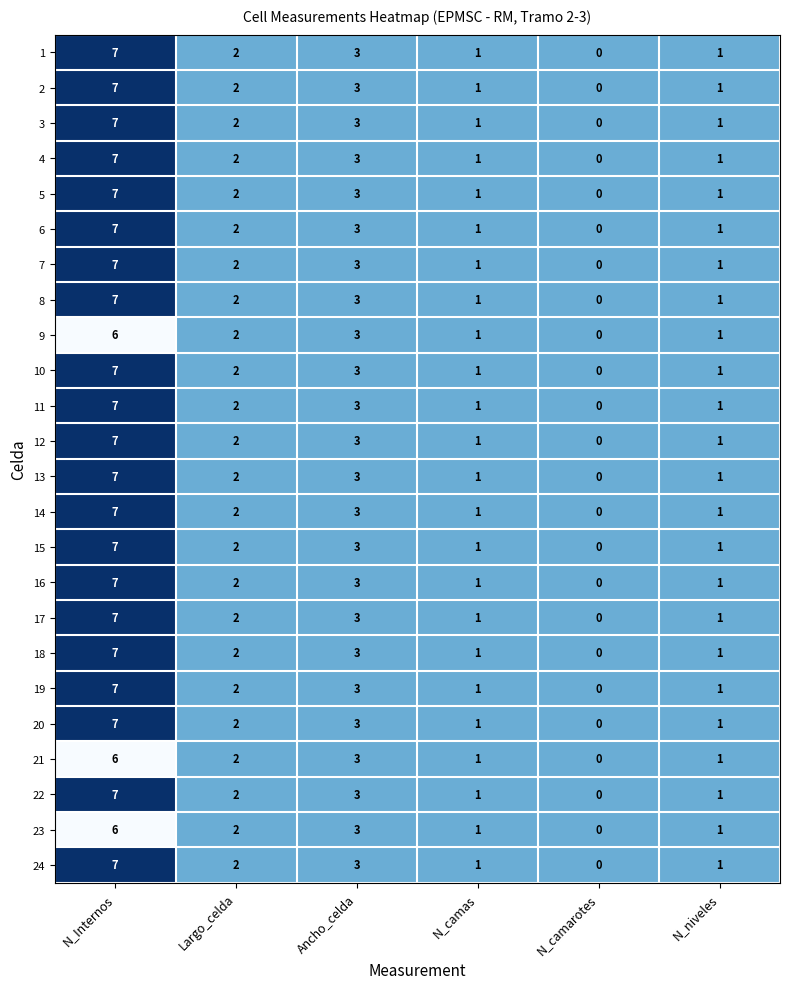

What is the greatest value displayed?

7